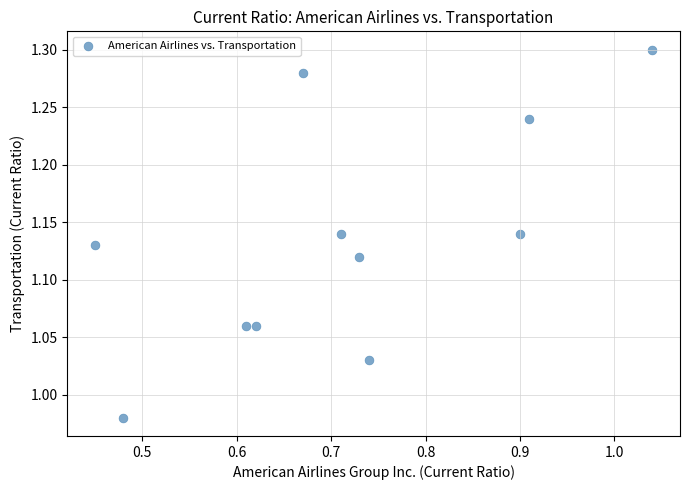

What is the range of X values (max minus min)?

0.6